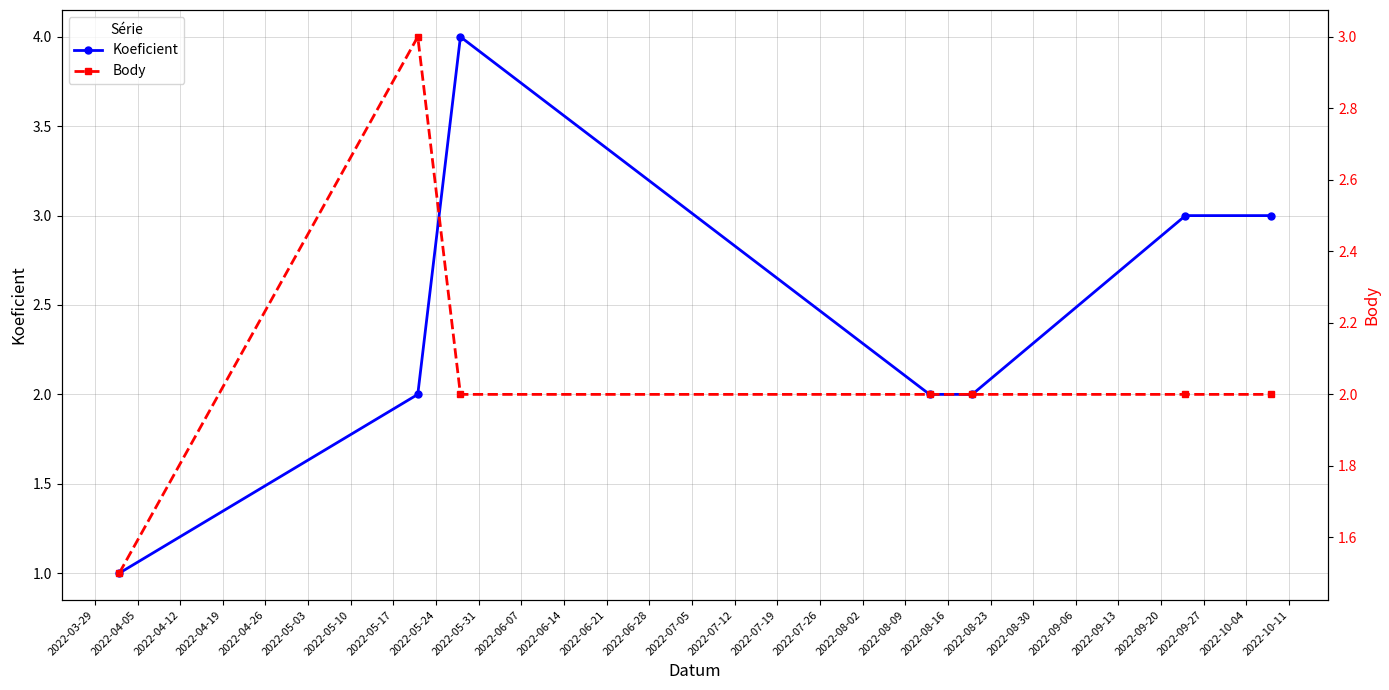

What is the maximum value for Koeficient?

4